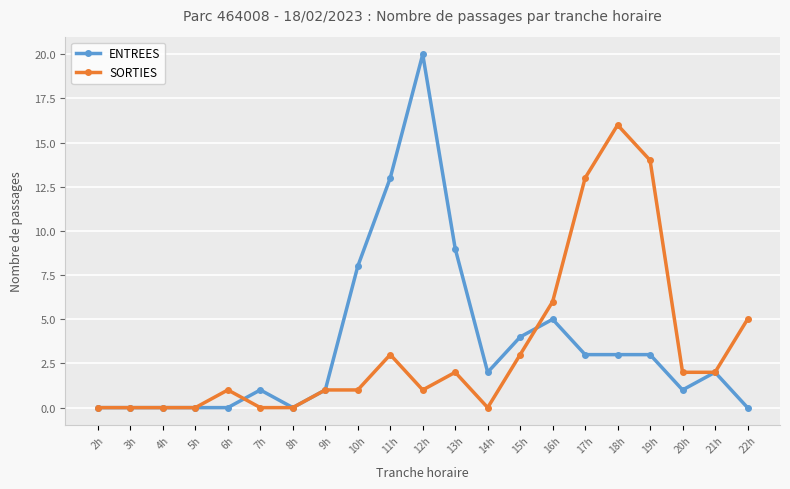

What are all the series names shown in the legend?

ENTREES, SORTIES